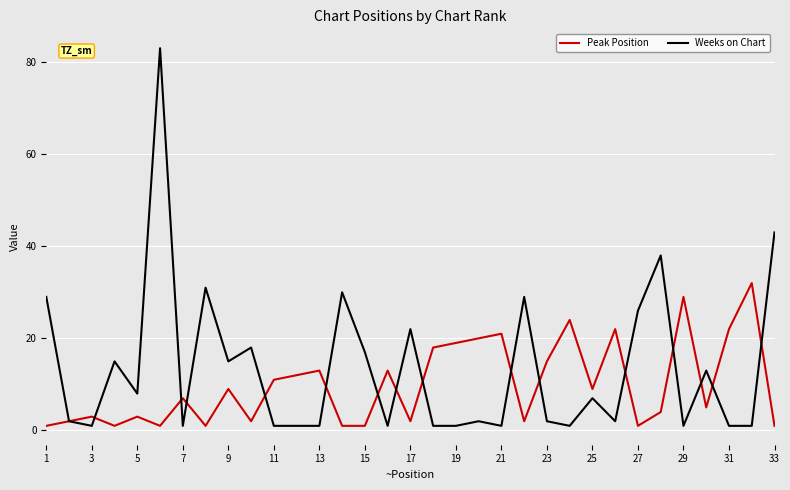

List the series in order of their peak value, lowest first.

Peak Position, Weeks on Chart